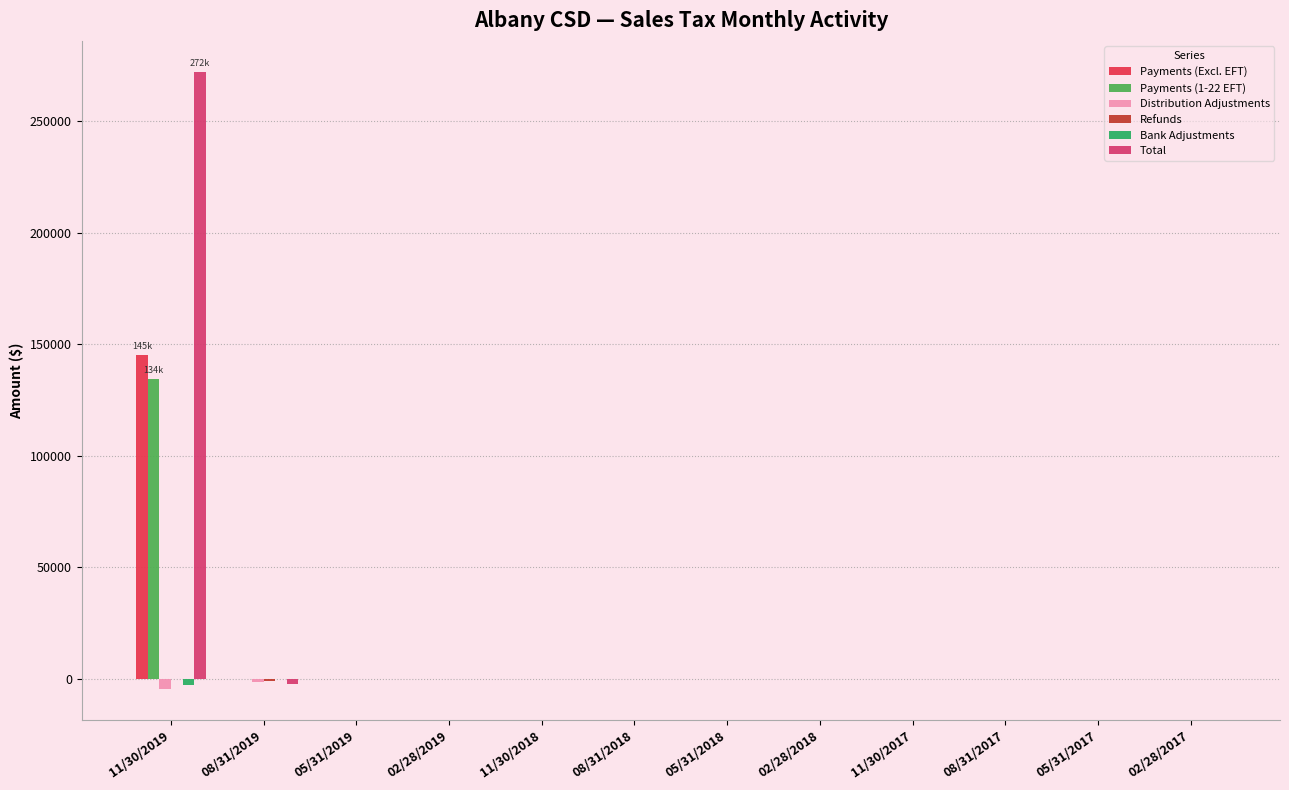

At which label does Distribution Adjustments first exceed 0?

02/28/2018